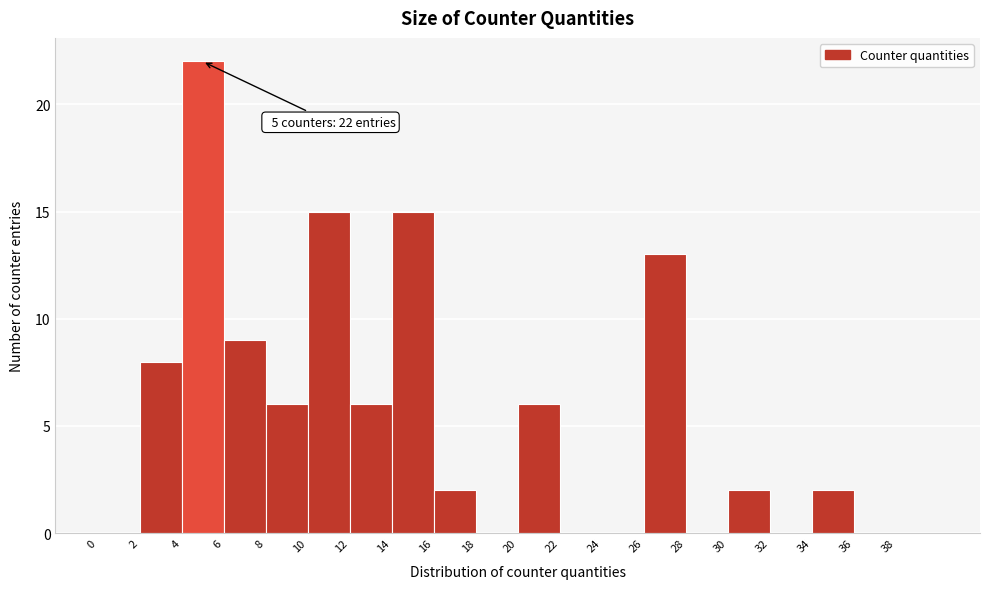

Which range on the x-axis has the tallest bar?

4 to 6